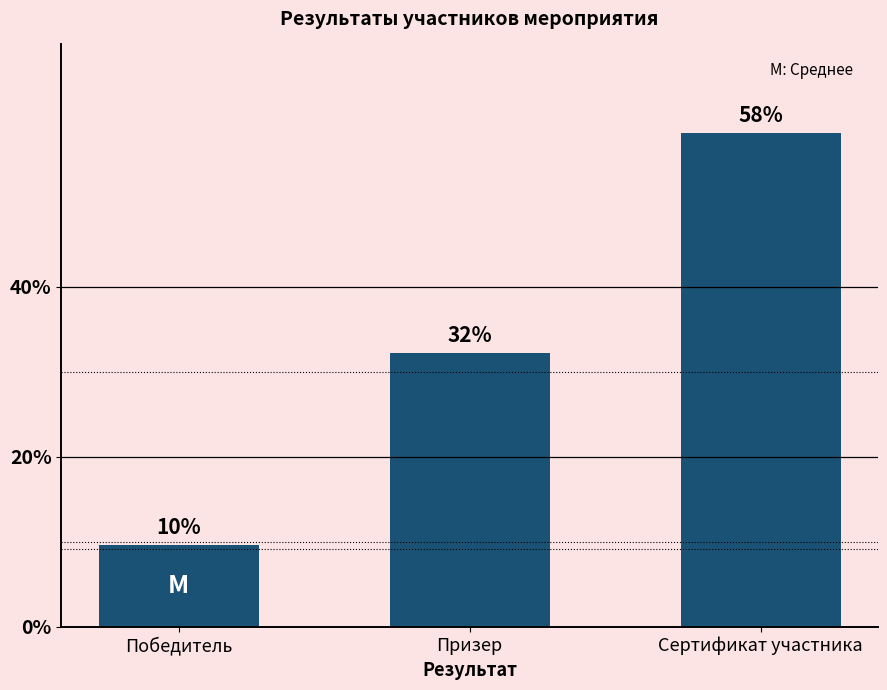

Between Победитель and Призер, which is larger?

Призер